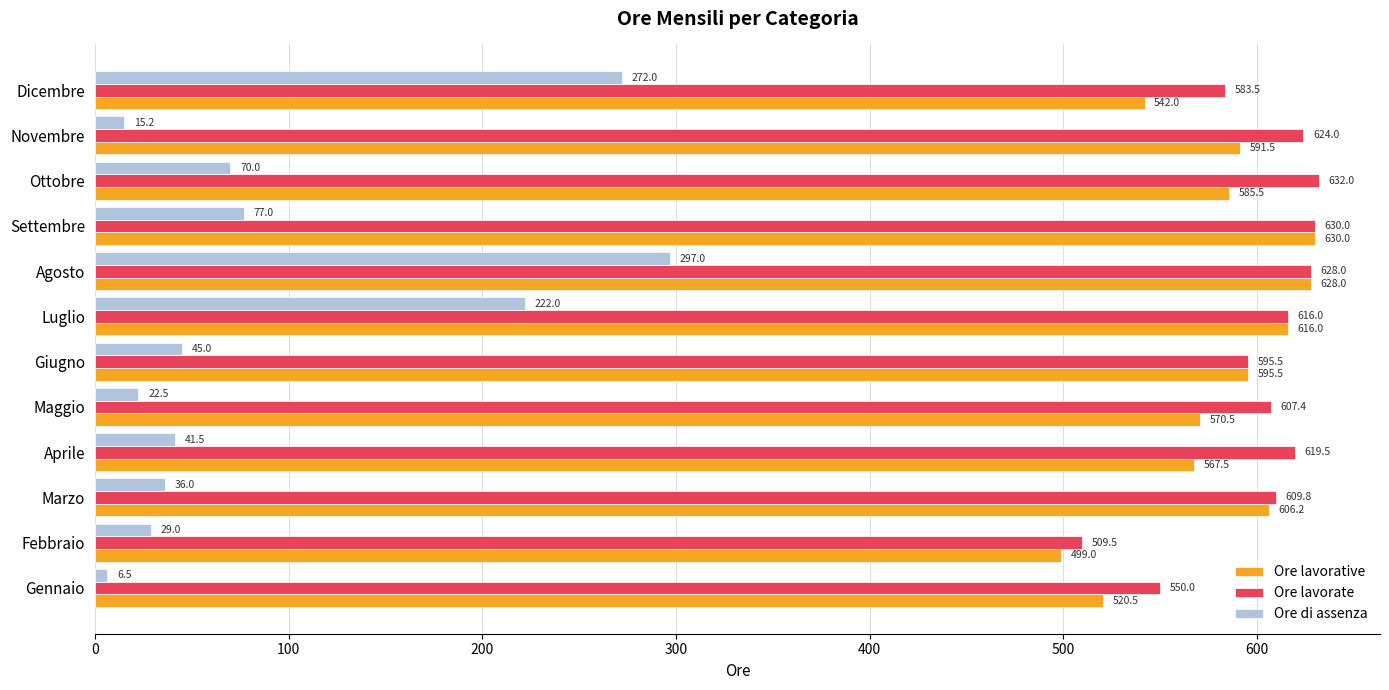

What are all the series names shown in the legend?

Ore lavorative, Ore lavorate, Ore di assenza